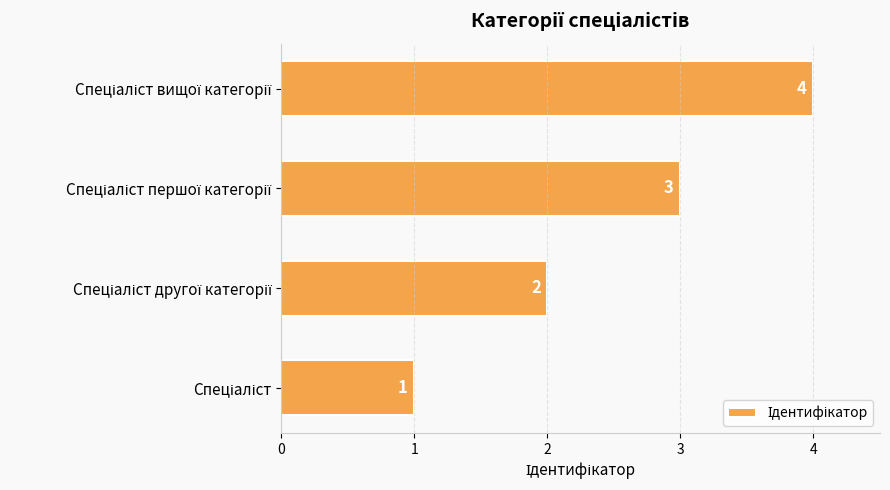

How many values are between 2 and 4?

3